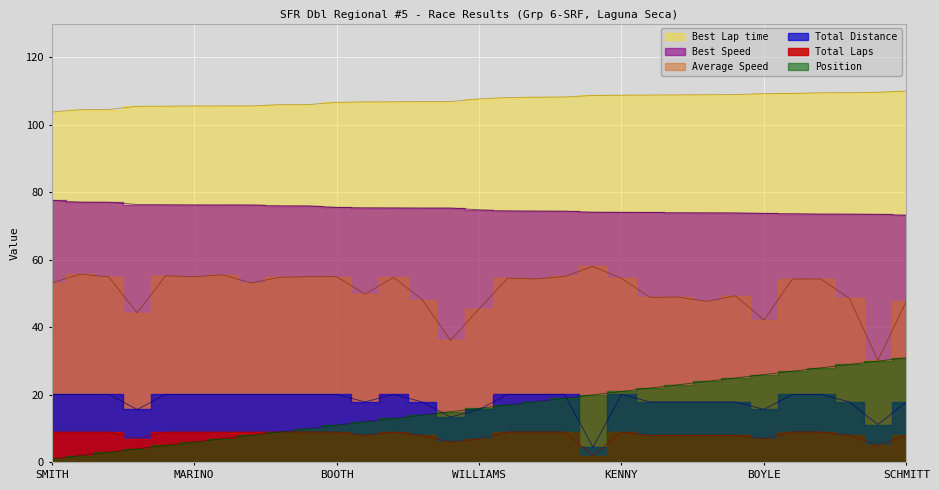

What is the sum of all Best Speed values?

2326.4